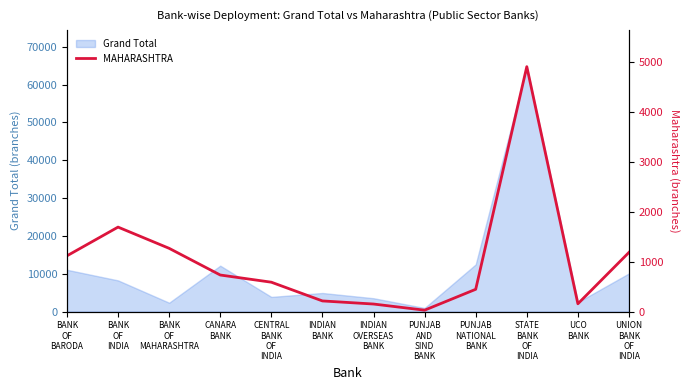

Reading left to right, transcribe all the data shown in this chart.

BANK
OF
BARODA=1115	BANK
OF
INDIA=1690	BANK
OF
MAHARASHTRA=1265	CANARA
BANK=731	CENTRAL
BANK
OF
INDIA=587	INDIAN
BANK=212	INDIAN
OVERSEAS
BANK=150	PUNJAB
AND
SIND
BANK=27	PUNJAB
NATIONAL
BANK=445	STATE
BANK
OF
INDIA=4902	UCO
BANK=155	UNION
BANK
OF
INDIA=1184